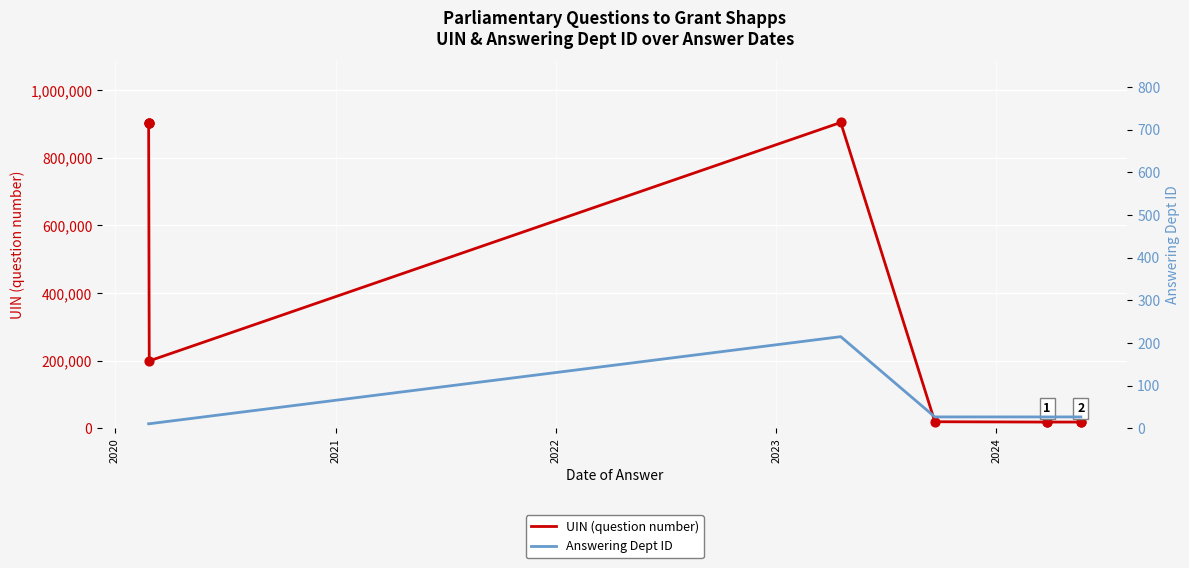

Which series reaches the maximum Y coordinate?

UIN (question number)